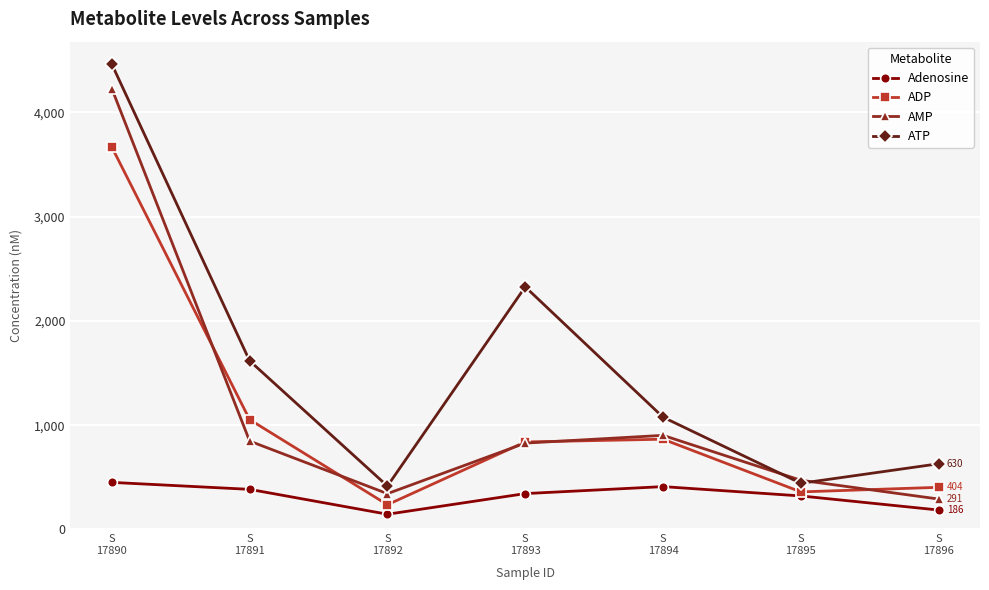

The AMP series shows 827.8 at S
17893. True or false?

True